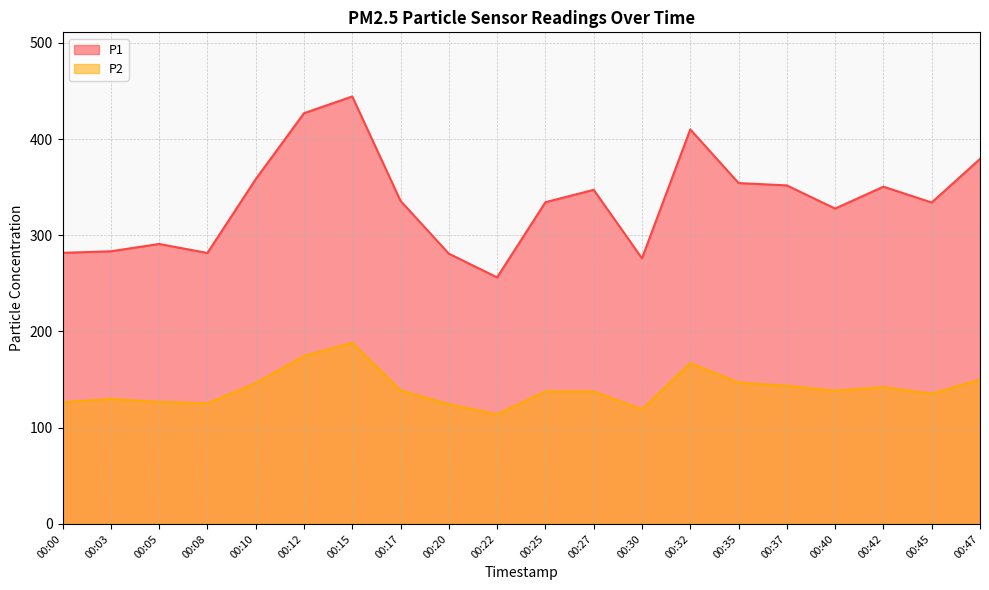

Between 00:00 and 00:45, which series saw the biggest shift?

P1